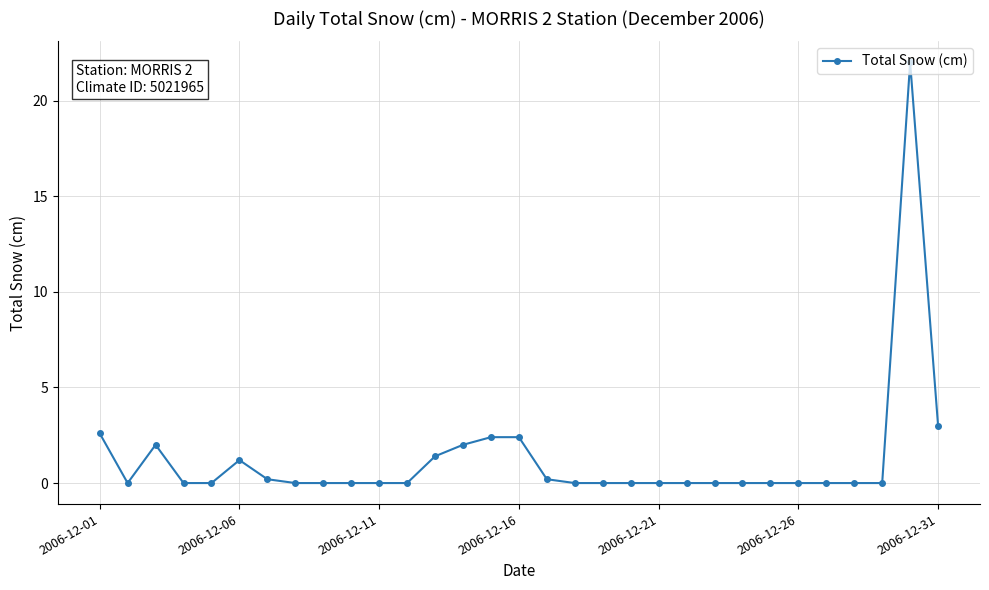

True or false: the data has more than 1 interior local peaks.

True